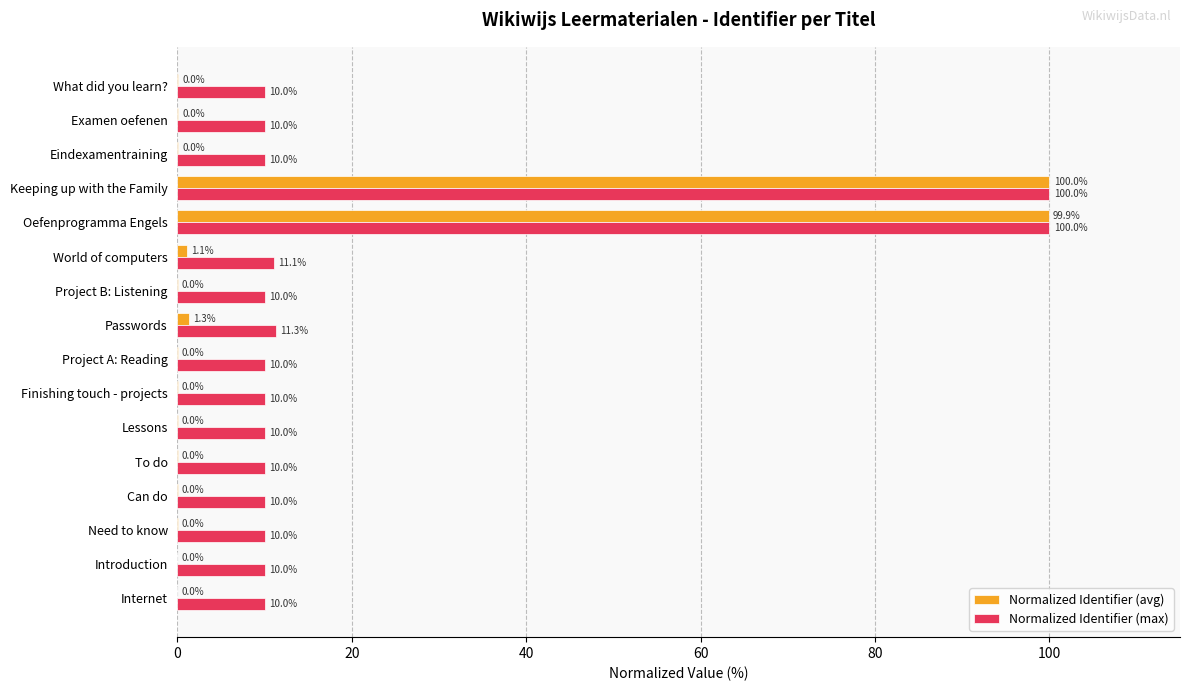

Which series changed the most between Introduction and Keeping up with the Family?

Normalized Identifier (avg)